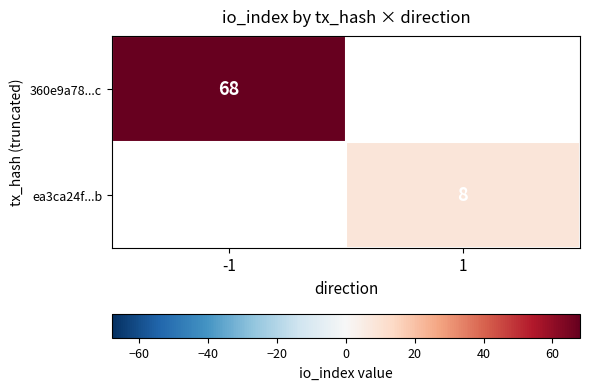

Which label corresponds to the largest value in the chart?

-1